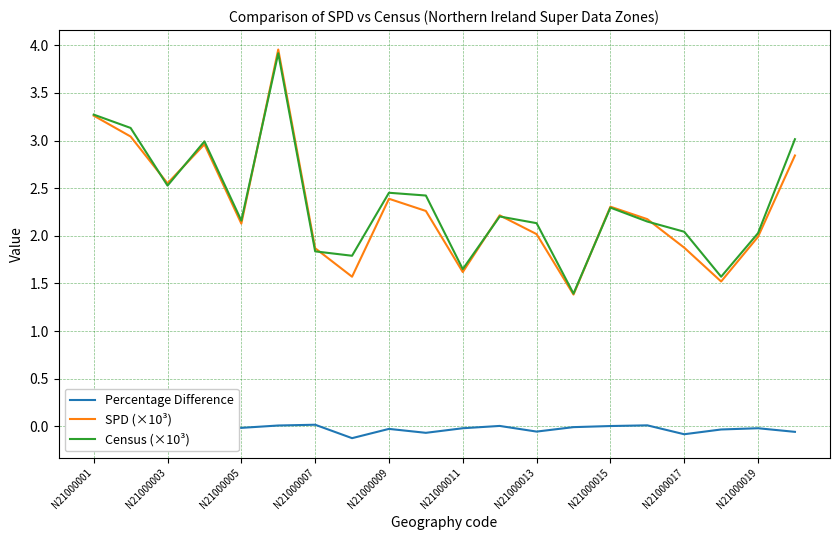

What is the minimum value for SPD (×10³)?

1.4